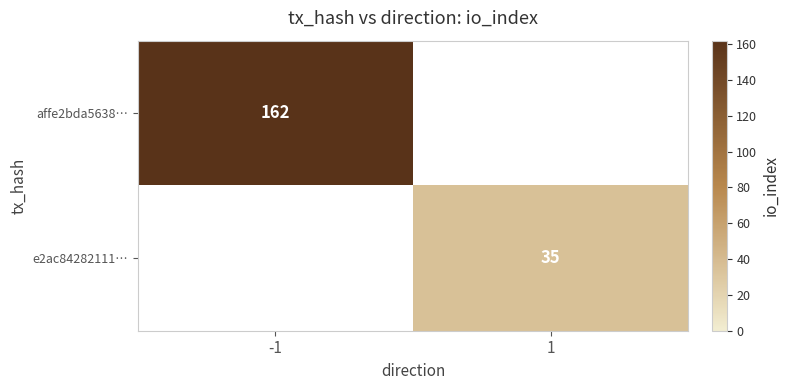

True or false: affe2bda5638… has a value of 162 at -1.

True